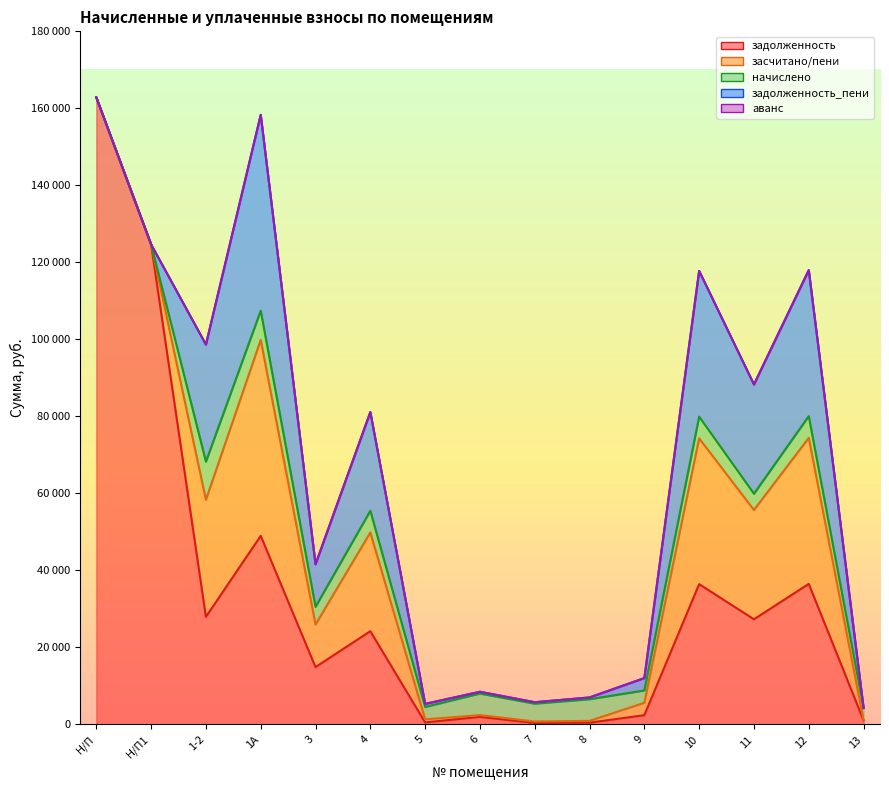

How many interior local valleys does the задолженность_пени series have?

3